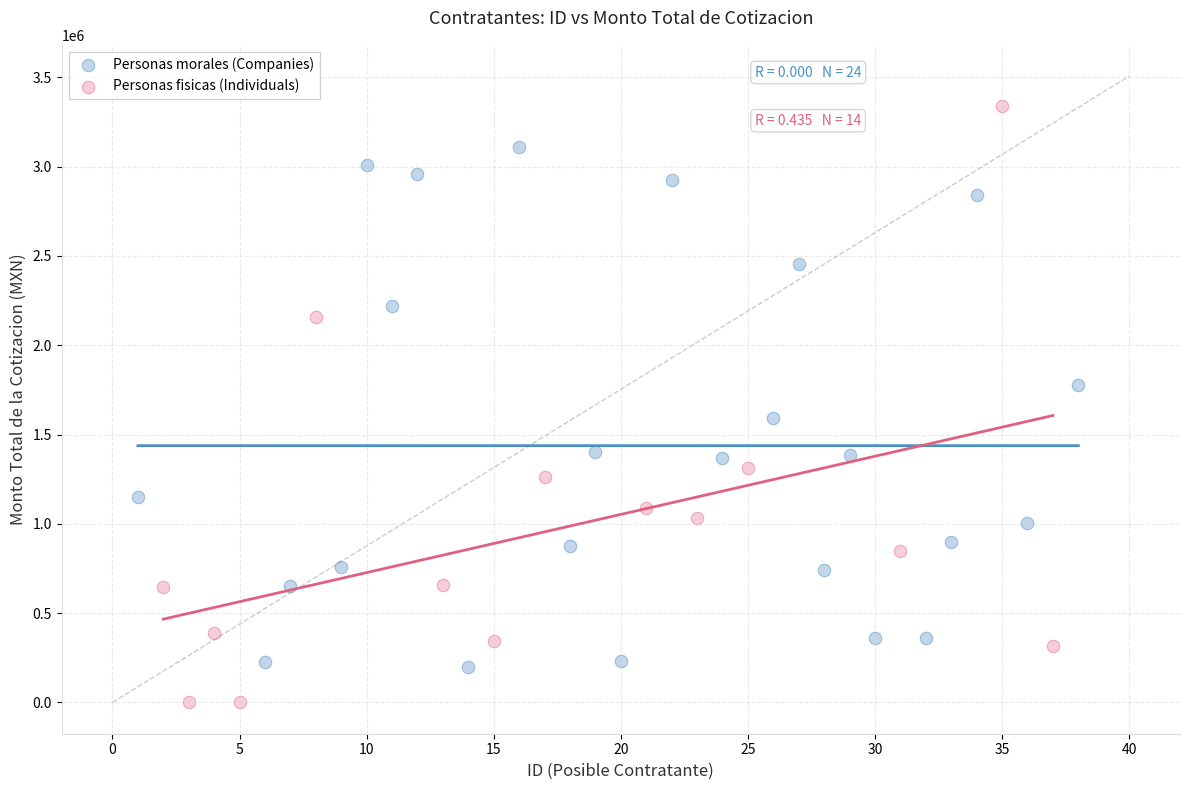

Which series has the largest Y range (max minus min)?

Personas fisicas (Individuals)